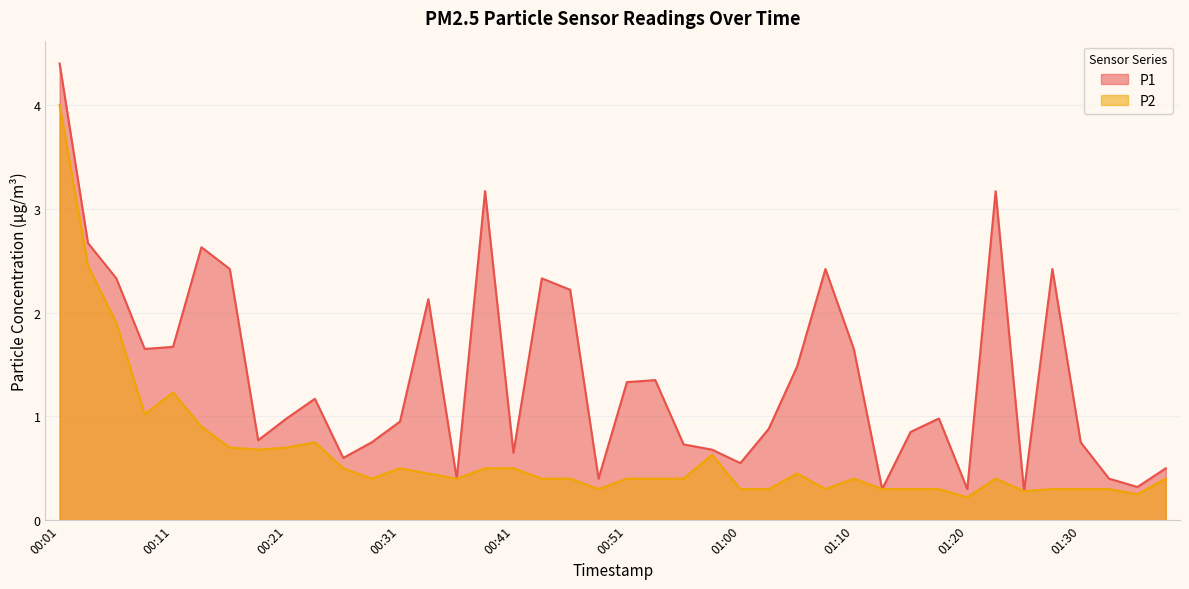

What are all the series names shown in the legend?

P1, P2